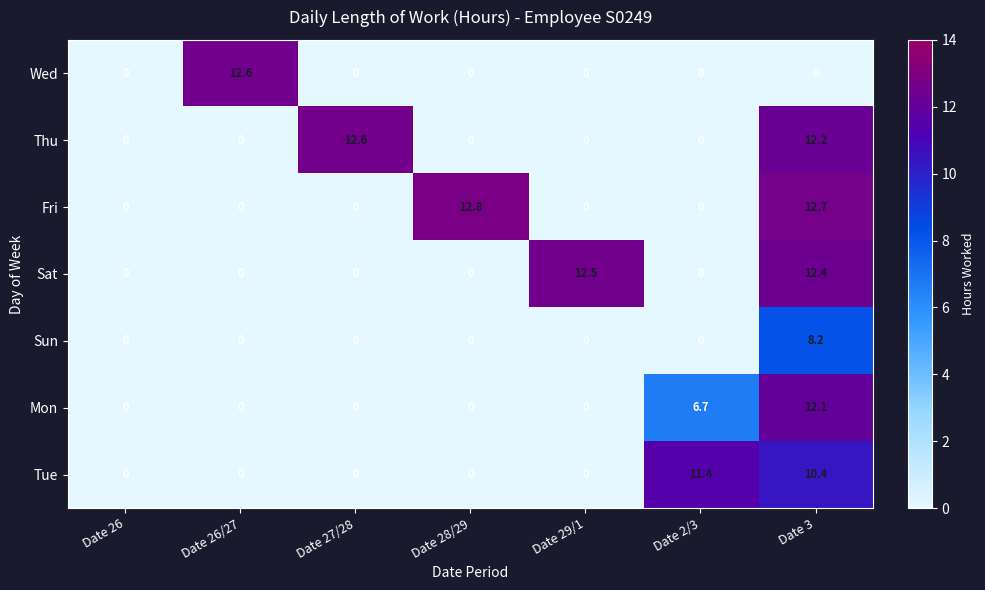

What is the highest value of the Fri series?

12.8